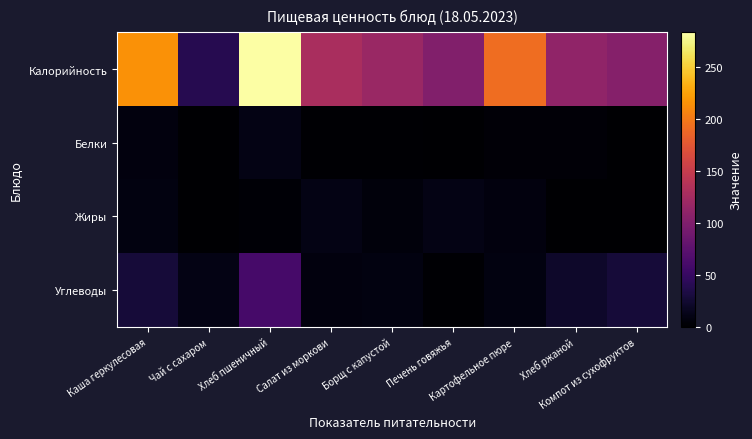

At how many categories does at least one series exceed 38?

9